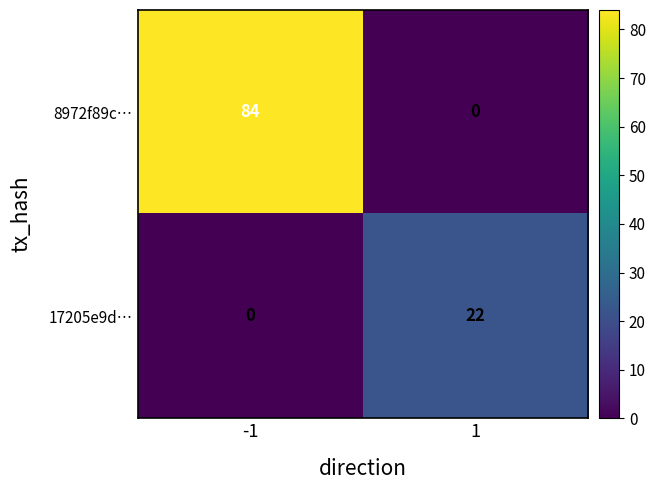

At how many categories does at least one series exceed 38?

1